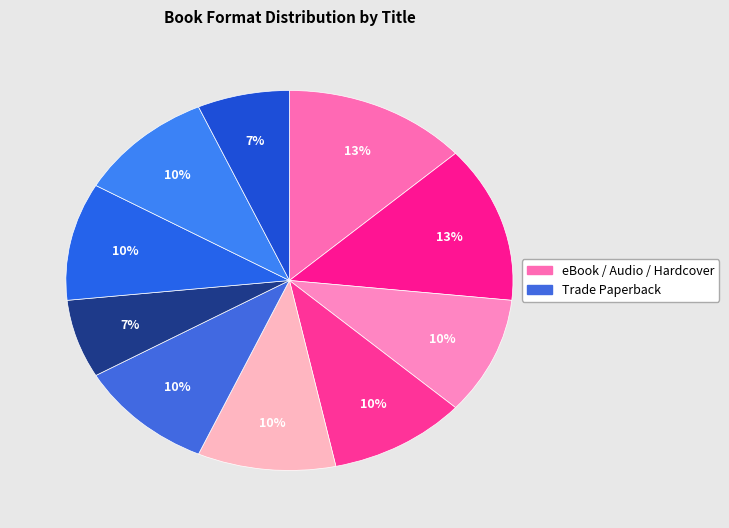

How many segments does this pie chart have?

10